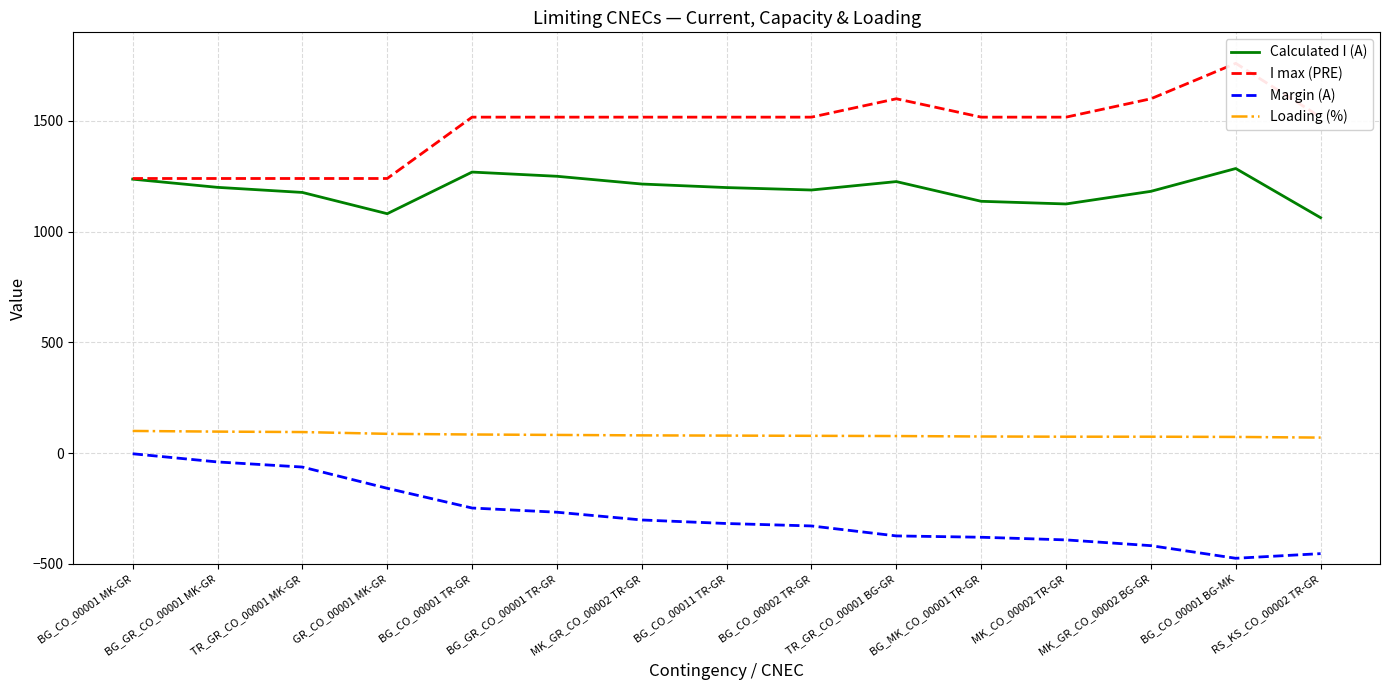

How many values in the Loading (%) series exceed 79?

7